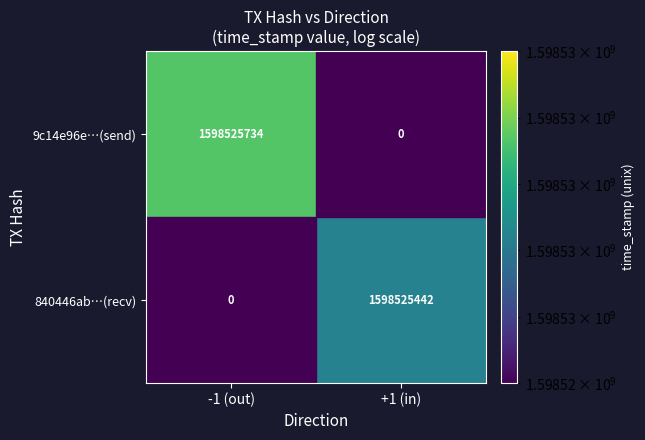

At how many categories does at least one series exceed 325097225?

2